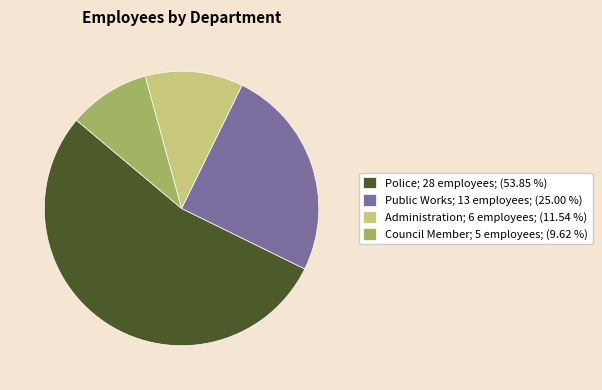

Is the sum of Public Works; 13 employees; (25.00 %) and Council Member; 5 employees; (9.62 %) greater than half?

No